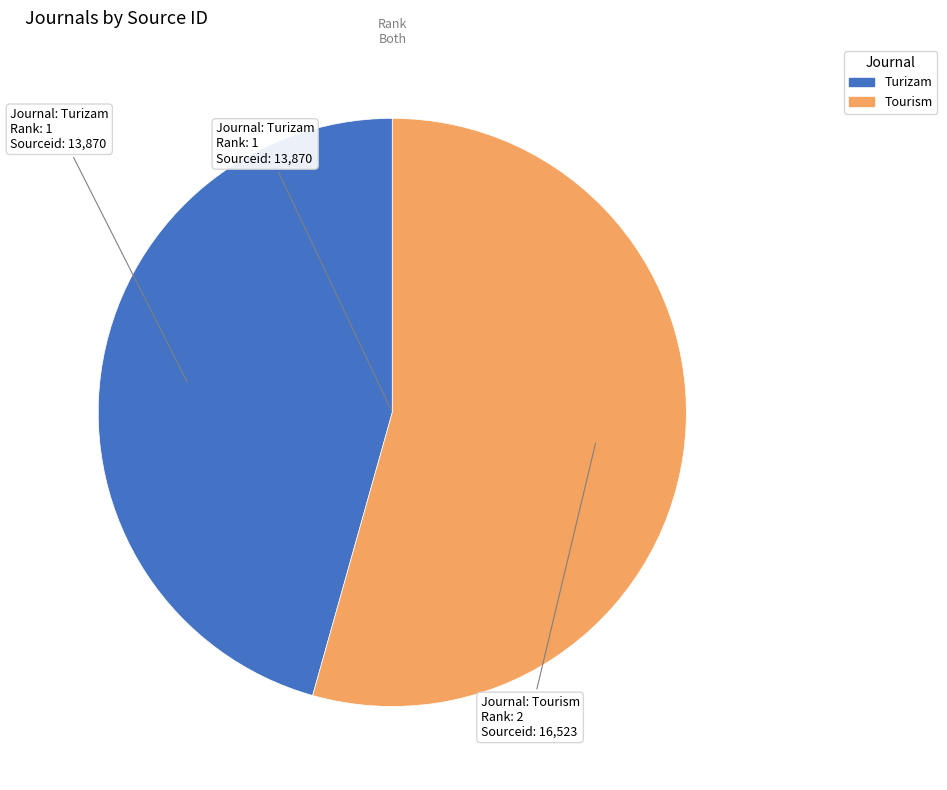

Approximately how many times larger is the value at Tourism compared to Turizam?

1.2